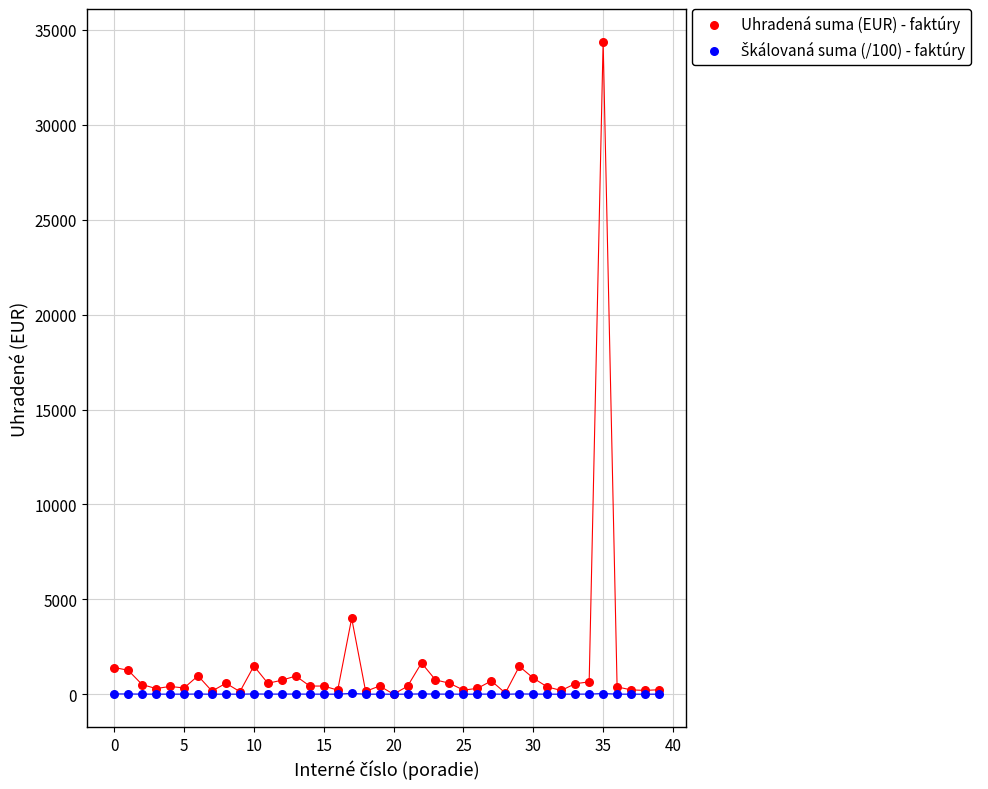

Across all series, what Y value is closest to 17192?

4000.0